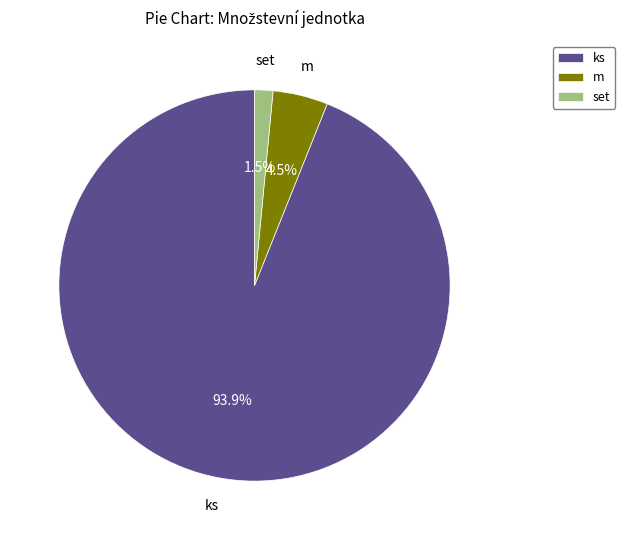

Is the sum of ks and set greater than half?

Yes